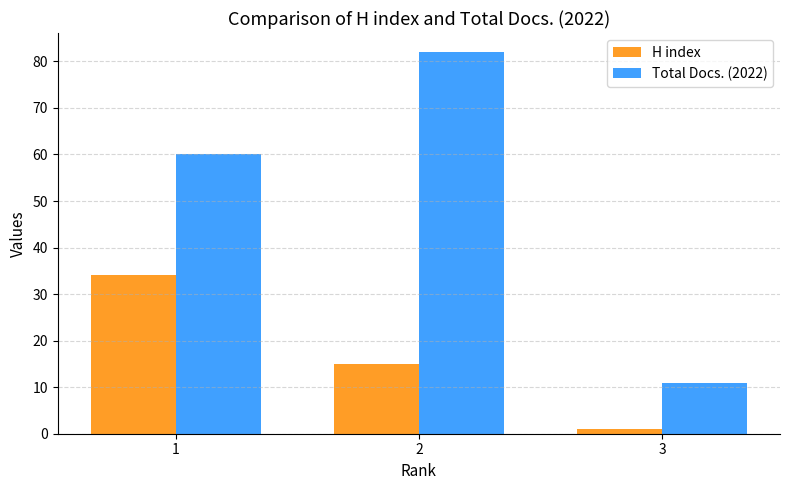

At how many categories does at least one series exceed 12?

2